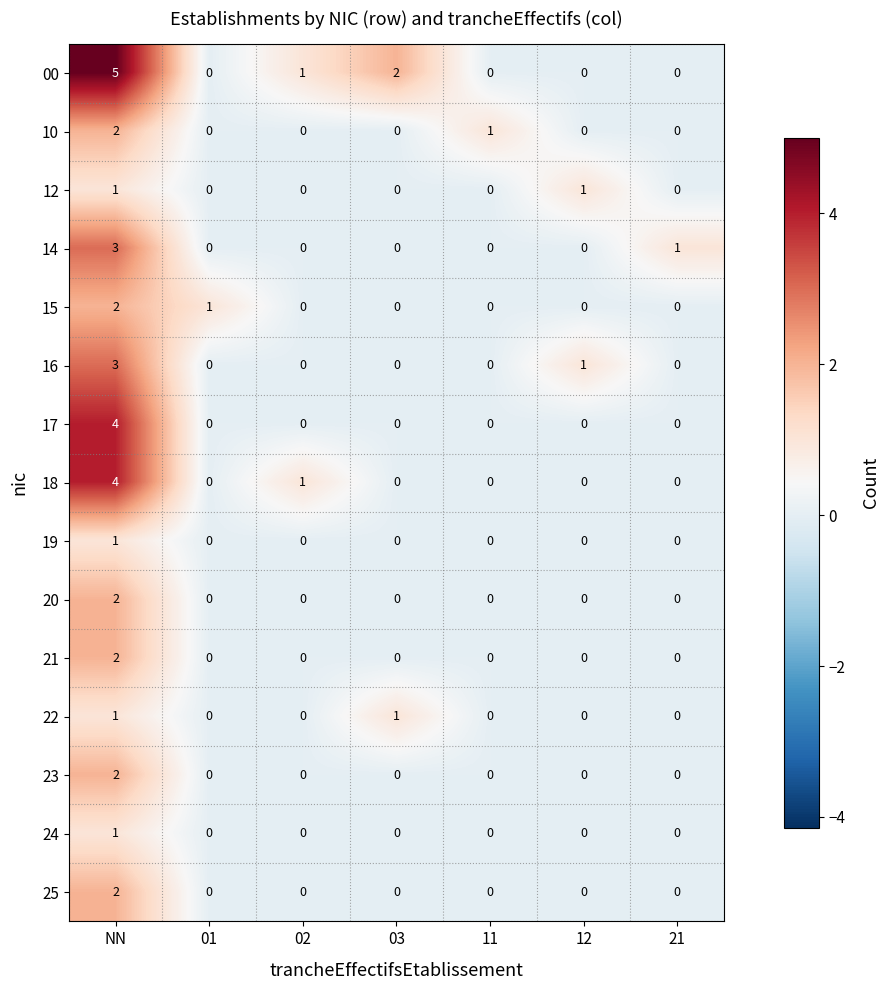

At which label does 16 reach its peak?

NN